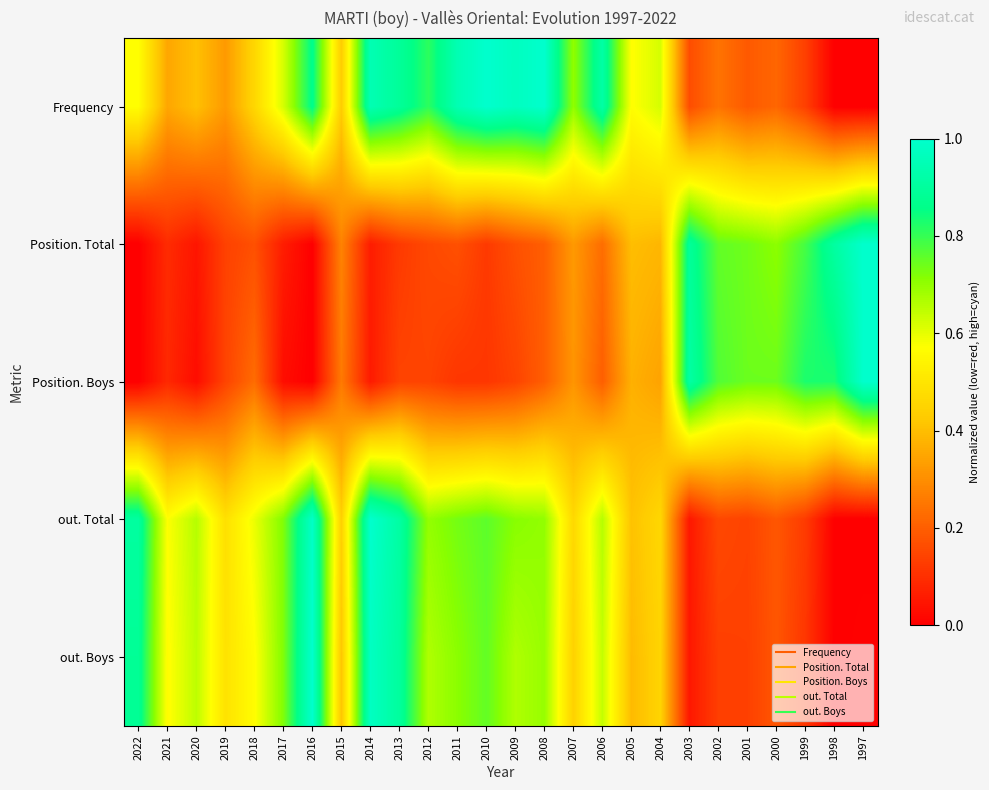

How many categories are shown in the chart?

26